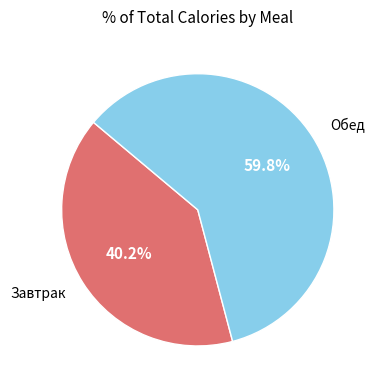

What is the ratio of the value at Завтрак to the value at Обед?

0.7